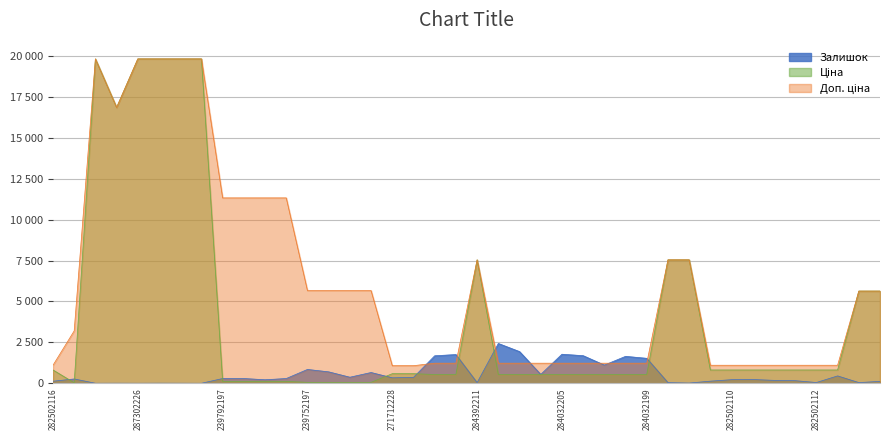

What is the difference between the second highest and second lowest values in the Ціна series?

19774.4